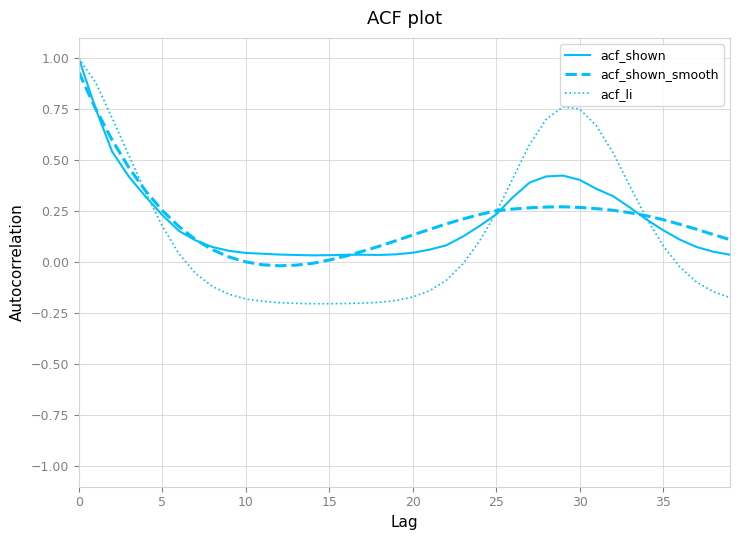

How many intersections are there between acf_li and acf_shown_smooth?

3